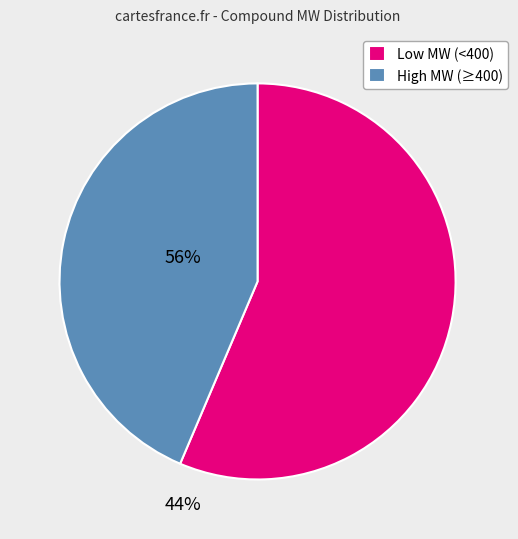

Rank the categories by value from lowest to highest.

High MW (≥400), Low MW (<400)